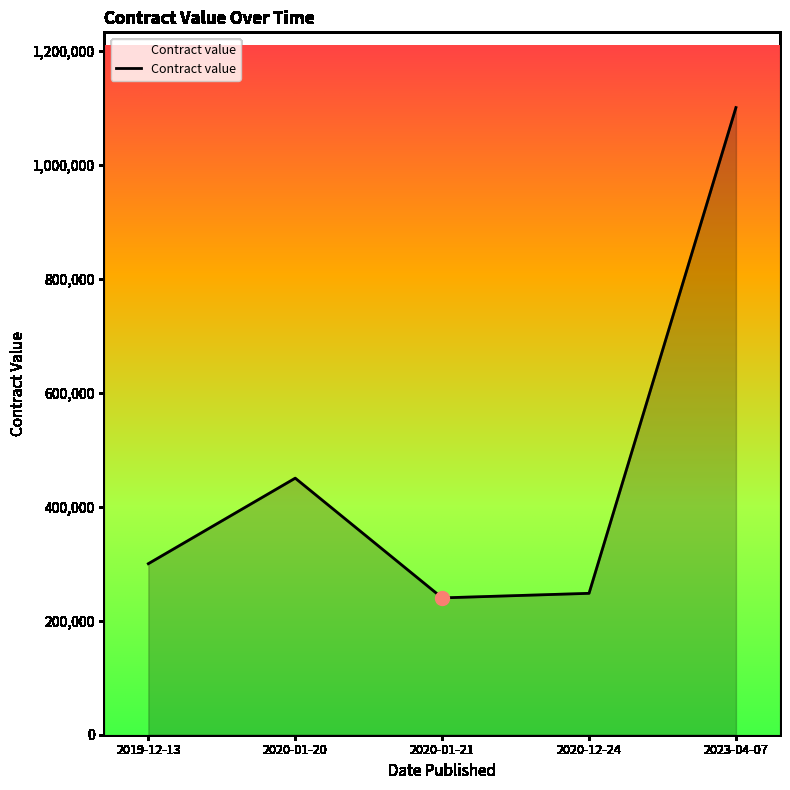

What is the greatest value displayed?

1100000